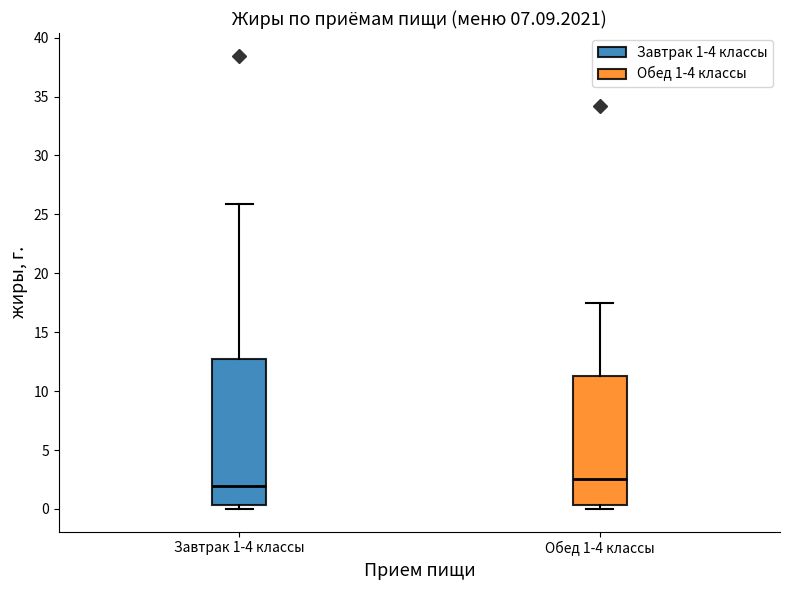

Reading left to right, transcribe this box plot: for each box, give where its median line is, the range the box spans, and where its two whiskers end, as read against the y-axis. The values are not printed on the chart, so give them approximately, as read against the axis.

Завтрак 1-4 классы: median 2.0, box 0.5 to 12.5, whiskers 0.0 to 26.0
Обед 1-4 классы: median 2.5, box 0.5 to 11.5, whiskers 0.0 to 17.5